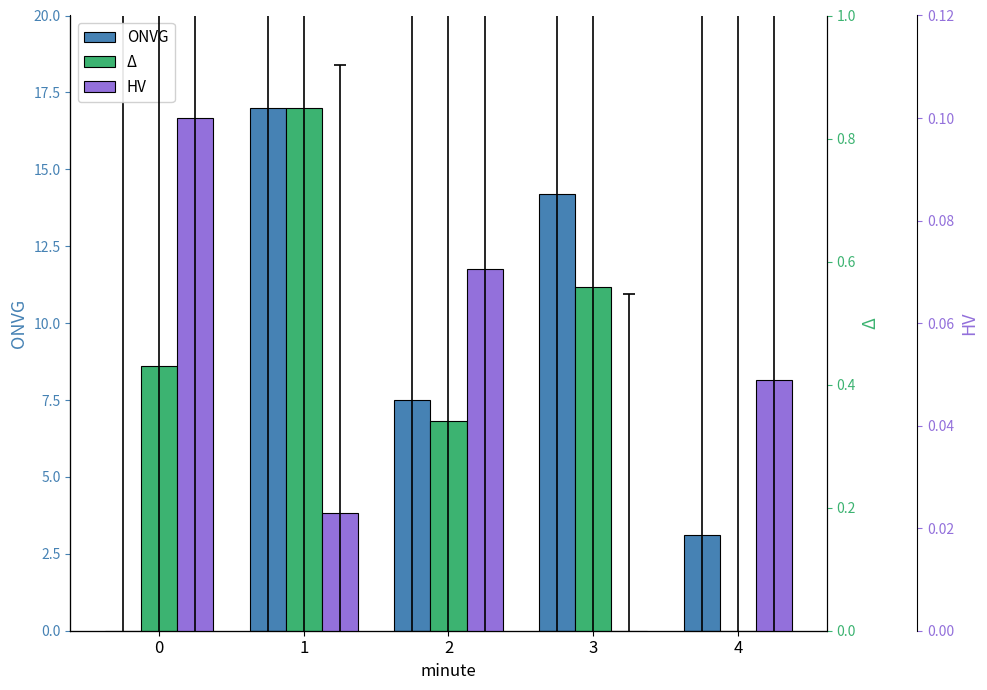

Between 2 and 4, which series saw the biggest shift?

ONVG